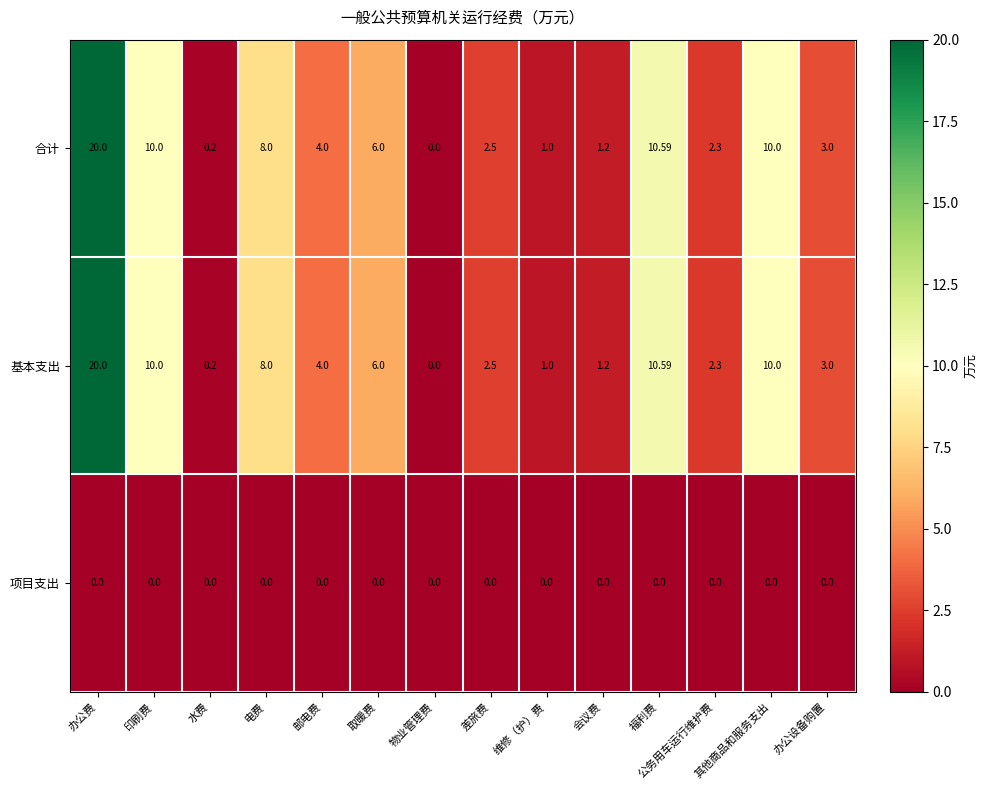

What is the difference between the highest and lowest values at 公务用车运行维护费?

2.3